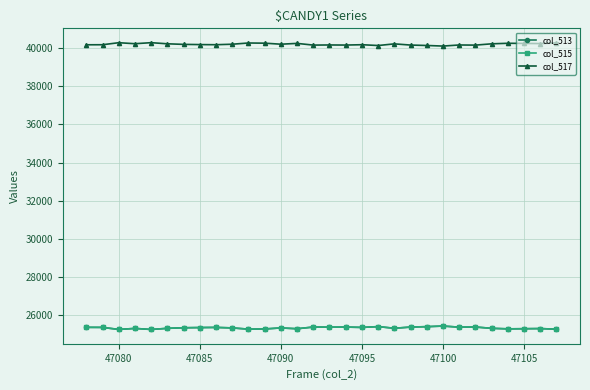

What is the sum of all col_515 values?

760102